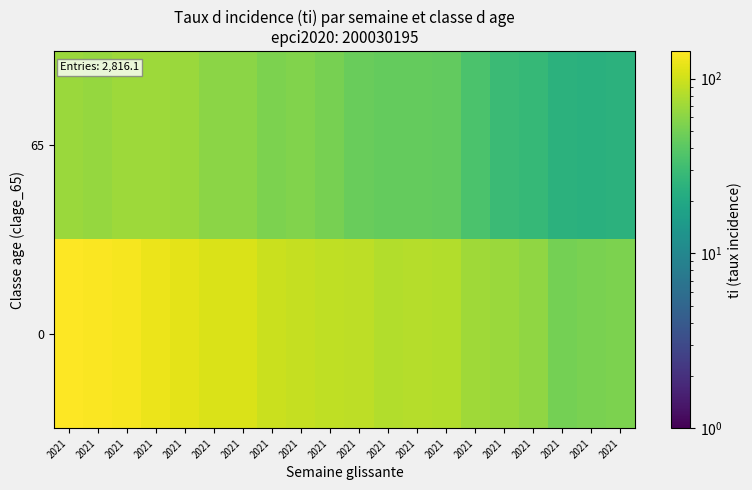

Reading right to left, transcribe all the data shown in this chart.

0: 2021=54.4	2021=52.7	2021=51.3	2021=63.1	2021=68.5	2021=70.8	2021=80.6	2021=82.1	2021=81.8	2021=87.7	2021=89.0	2021=92.3	2021=96.6	2021=109.2	2021=108.5	2021=118.3	2021=125.2	2021=134.8	2021=139.0	2021=143.8
65: 2021=24.2	2021=23.4	2021=24.2	2021=28.0	2021=29.5	2021=35.5	2021=43.9	2021=44.6	2021=44.6	2021=46.1	2021=52.2	2021=55.6	2021=54.1	2021=60.9	2021=60.1	2021=67.7	2021=68.8	2021=69.2	2021=65.8	2021=68.0